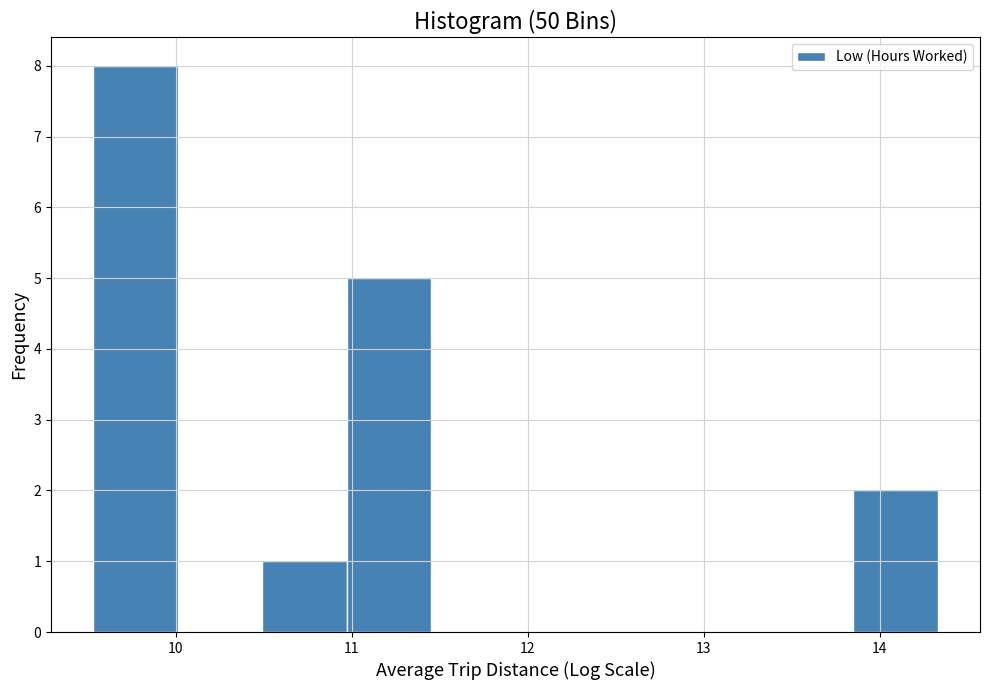

Reading left to right, list every bar in this chart as the range it spans on the x-axis followed by its height. Neither the bar edges nor the heights are printed on the chart, so give them approximately, as read against the axes.

9.53 to 10.01: 8
10.01 to 10.49: 0
10.49 to 10.97: 1
10.97 to 11.45: 5
11.45 to 11.93: 0
11.93 to 12.41: 0
12.41 to 12.89: 0
12.89 to 13.37: 0
13.37 to 13.85: 0
13.85 to 14.33: 2